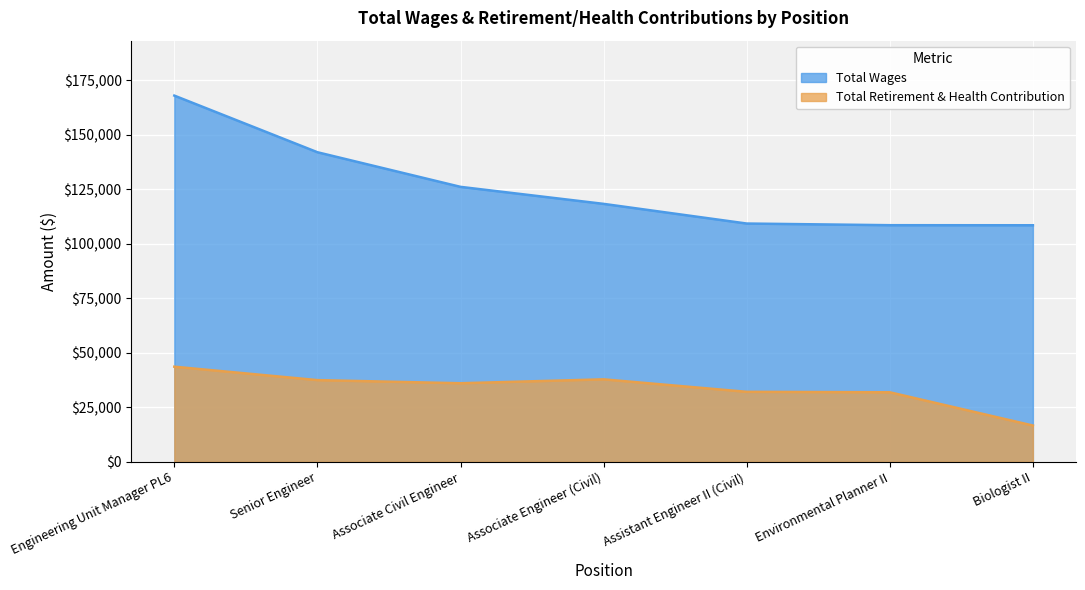

True or false: Total Wages has a value of 167943.0 at Engineering Unit Manager PL6.

True